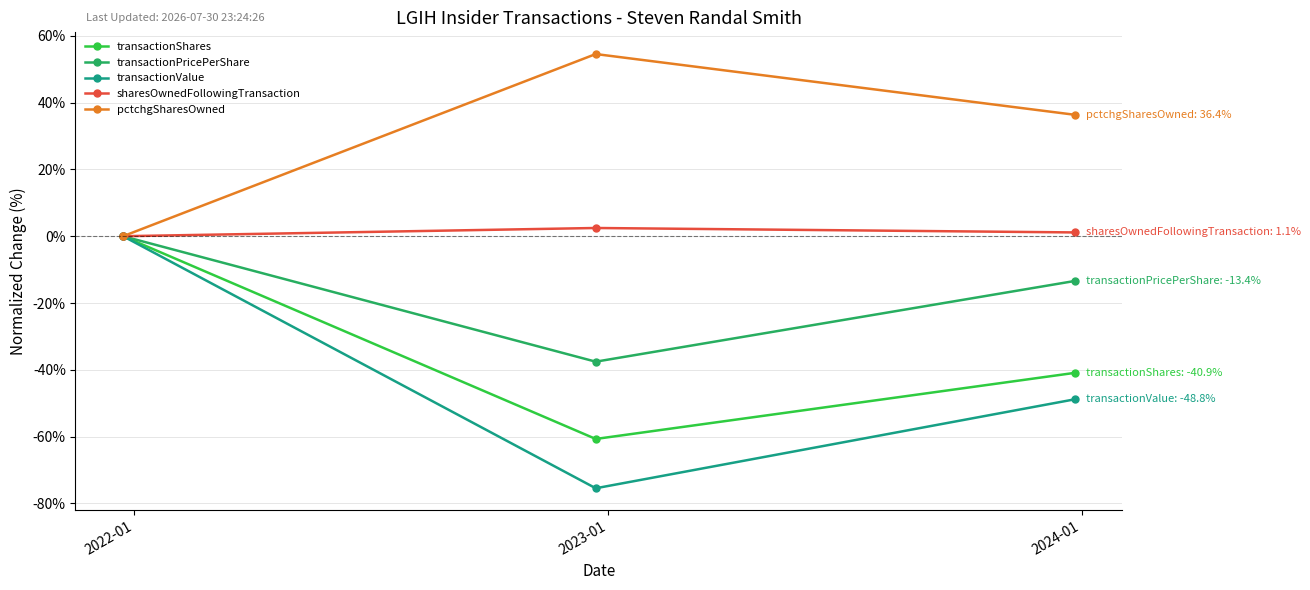

What is the label of the 3rd point from the right?

2022-01